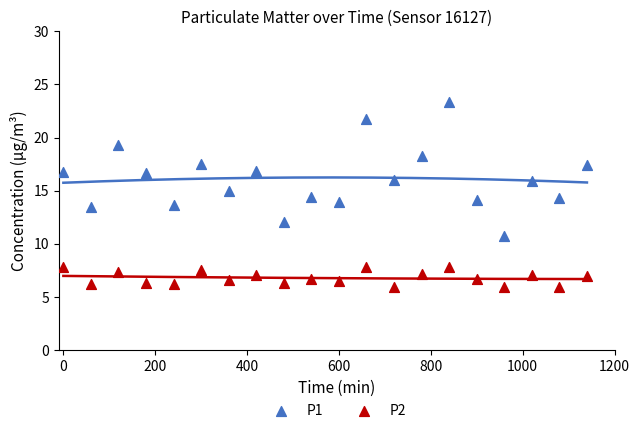

Across all data points, what is the range of Y values (max minus min)?

17.5